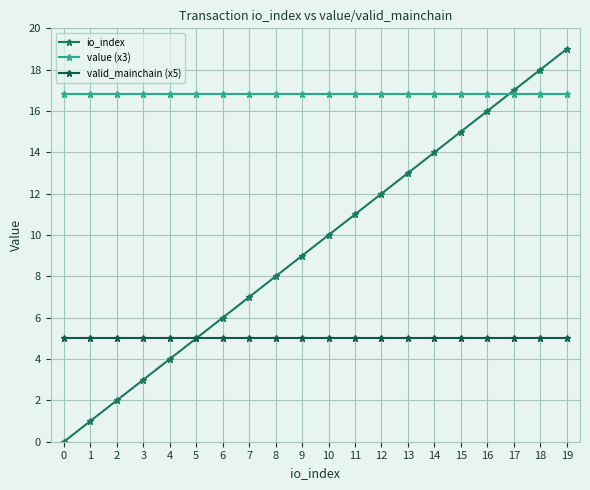

Is this an area chart (filled region under the line)?

No